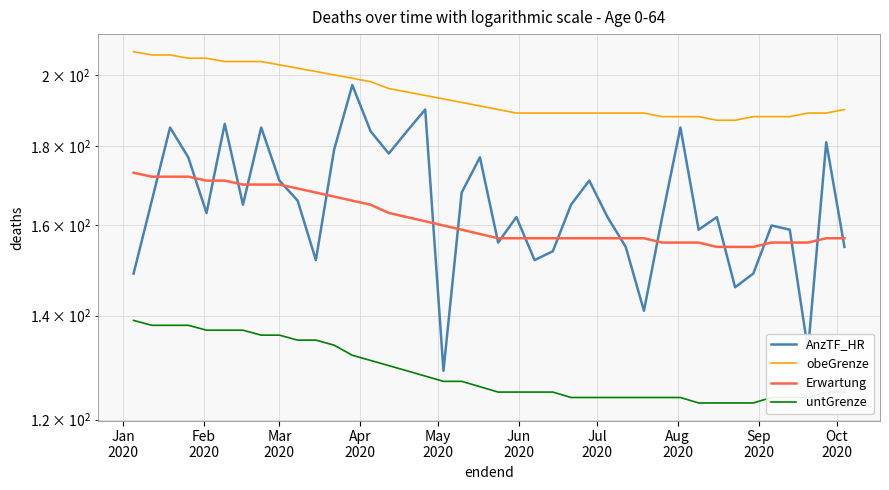

Is the value of obeGrenze at 16 greater than the value of Erwartung at Jun
2020?

Yes